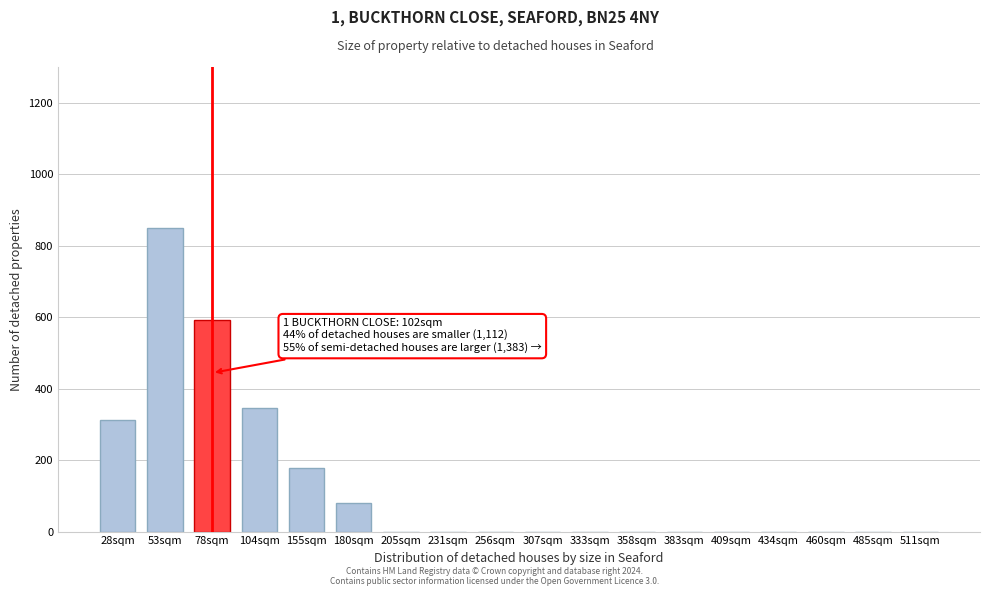

Reading left to right, list all the values displayed in this chart.

28sqm=311	53sqm=849	78sqm=592	104sqm=345	155sqm=177	180sqm=79	205sqm=0	231sqm=0	256sqm=0	307sqm=0	333sqm=0	358sqm=0	383sqm=0	409sqm=0	434sqm=0	460sqm=0	485sqm=0	511sqm=0